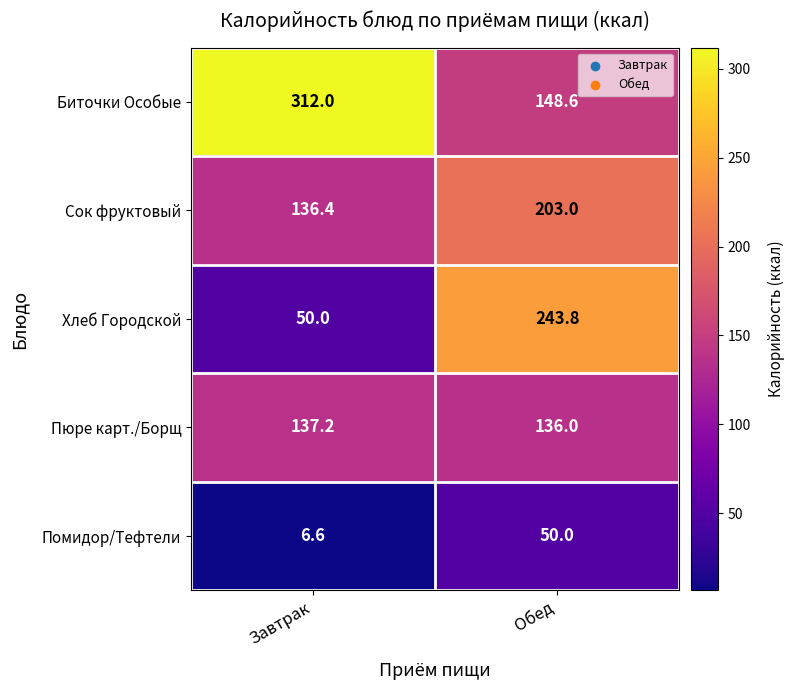

What is the average value of the Пюре карт./Борщ series?

136.6